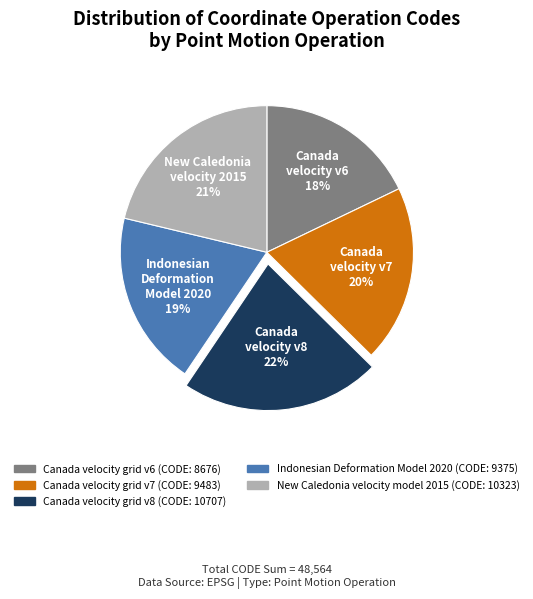

How many slices are in this pie chart?

5